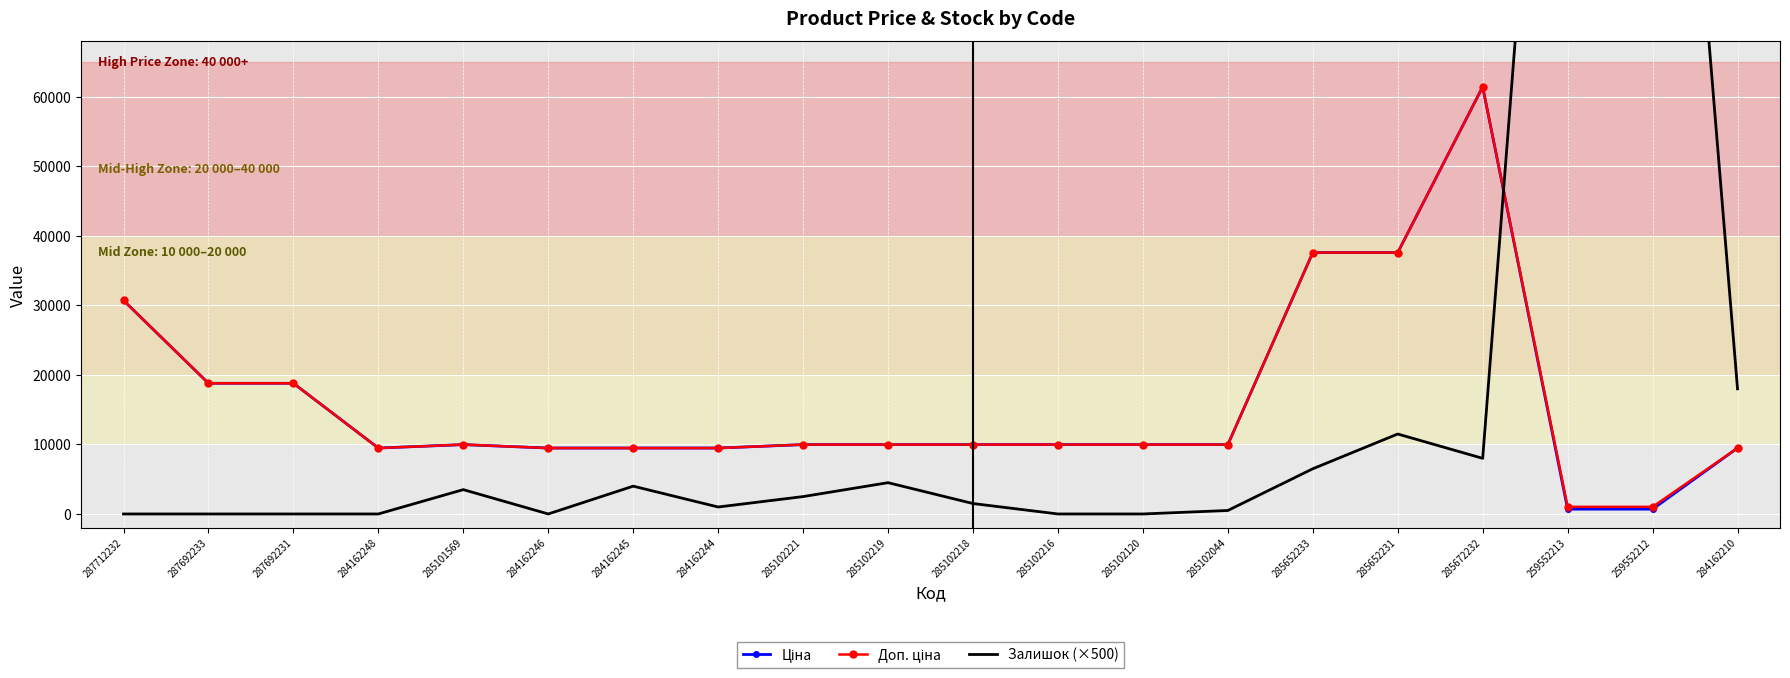

What is the greatest value displayed?

166500.0